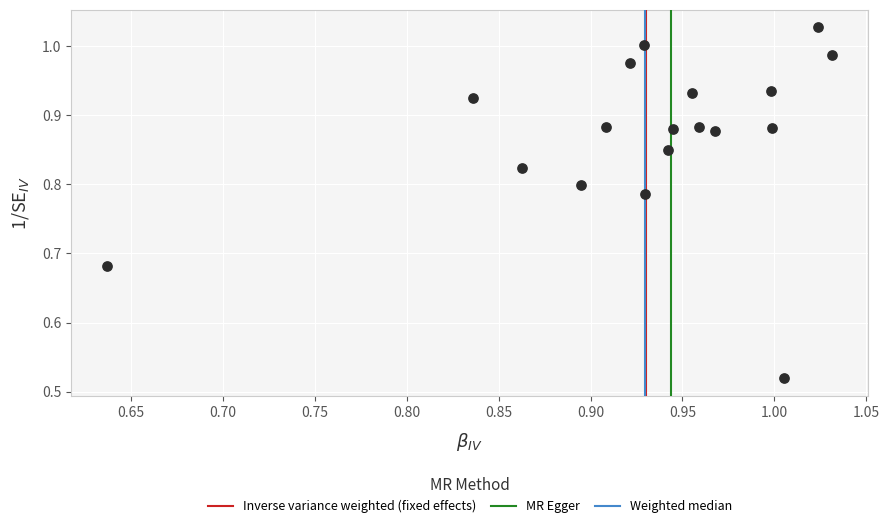

What is the range of X values (max minus min)?

0.4